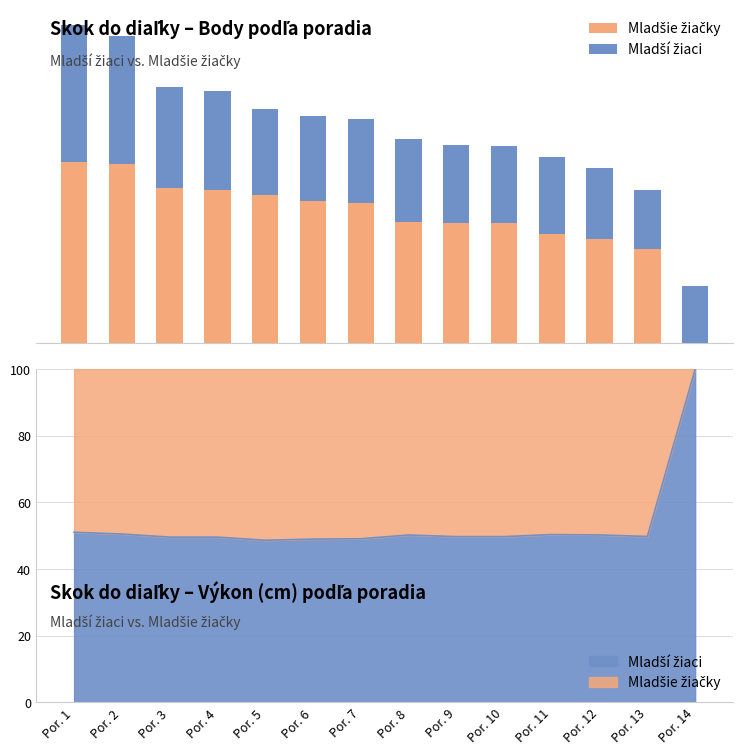

What is the value of the Mladšie žiačky bar at the 3rd from the left?

428